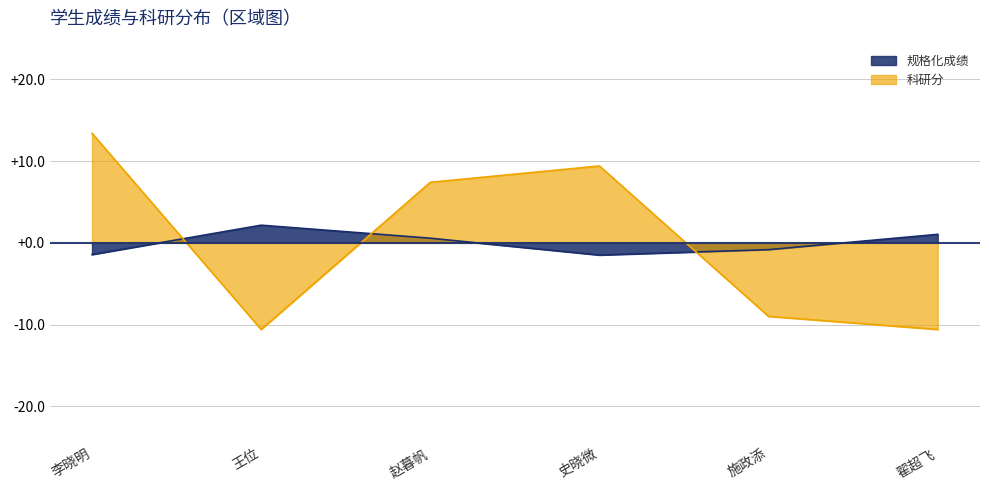

Count the number of categories in the chart.

6